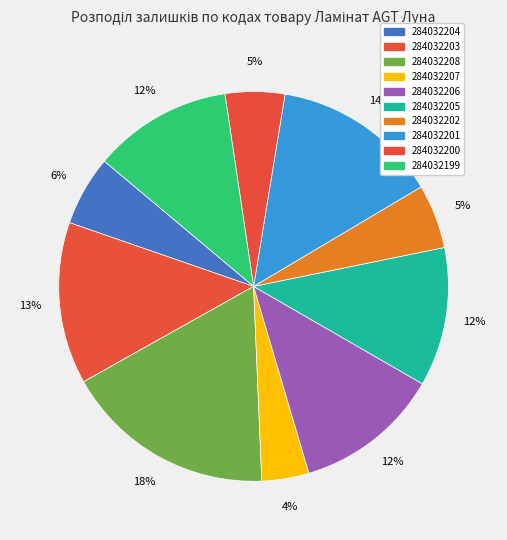

Which category has the biggest portion of the pie?

284032208